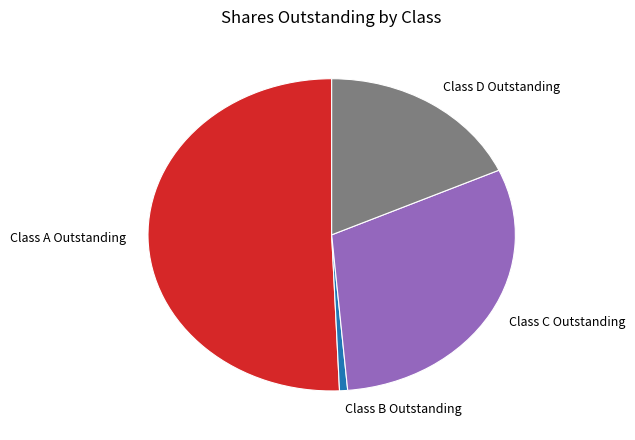

True or false: Class D Outstanding accounts for 25% of the total.

False